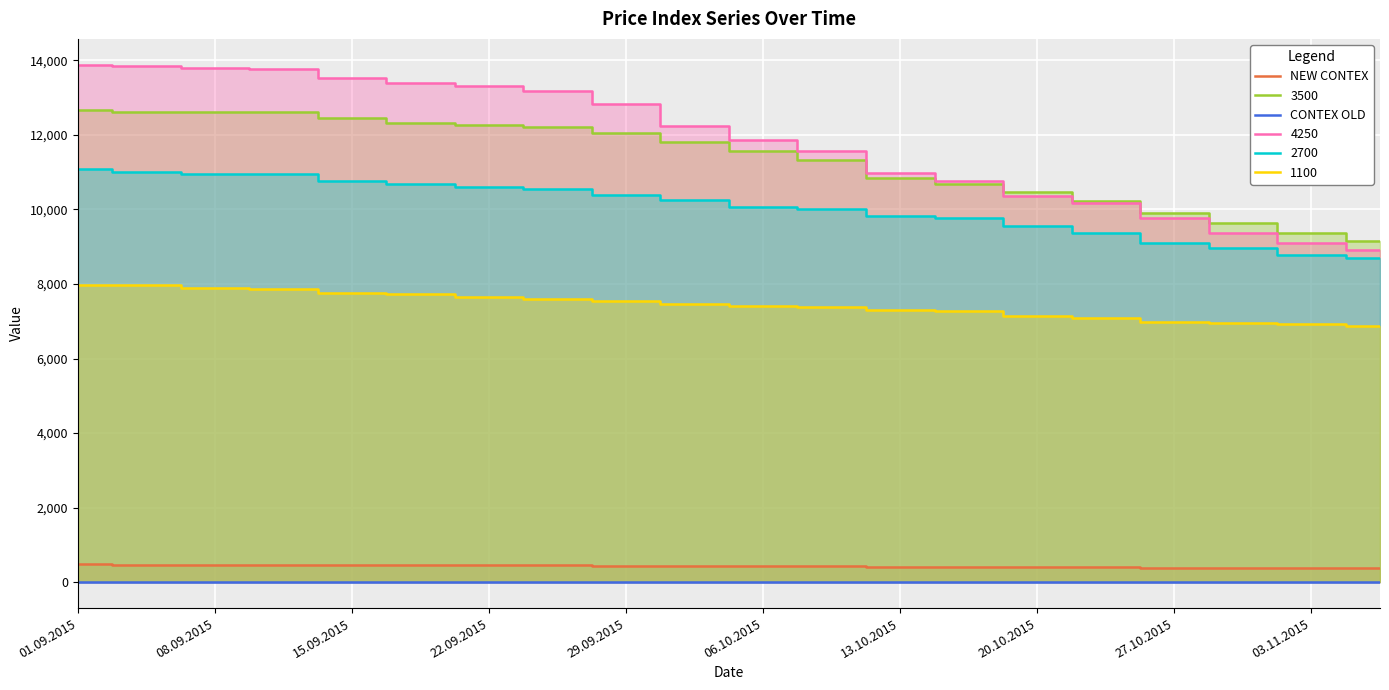

True or false: CONTEX OLD and NEW CONTEX intersect in this chart.

False